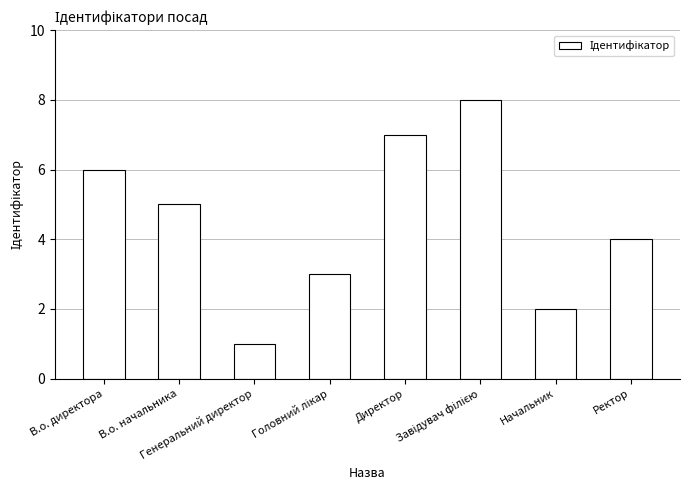

What is the minimum value shown in the chart?

1